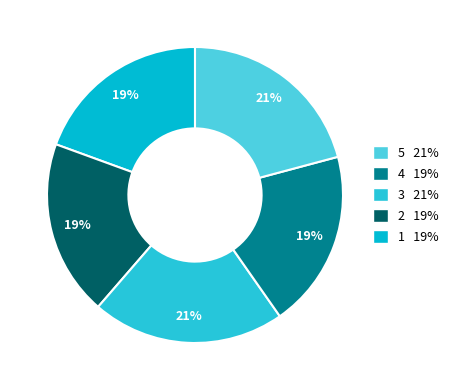

How many segments does this pie chart have?

5